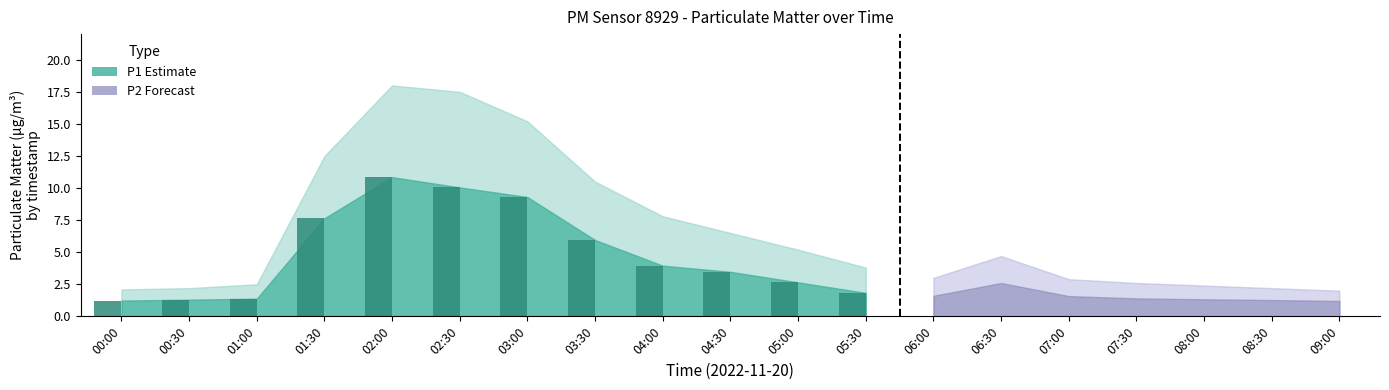

What is the ratio of the value at 00:30 to the value at 04:30?

0.4